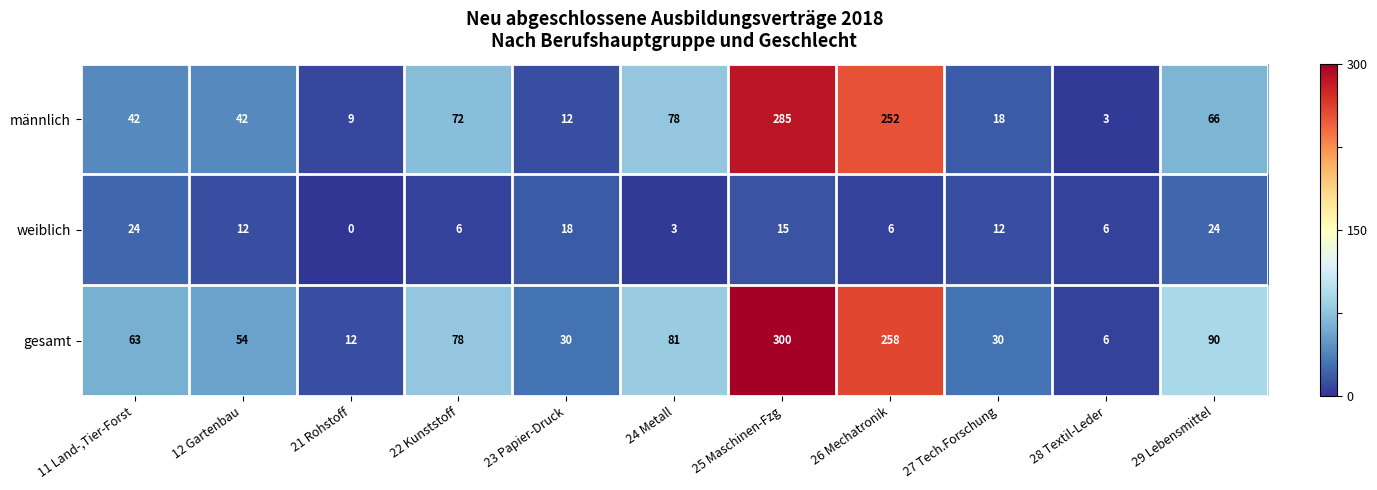

How many data points does each series have?

11